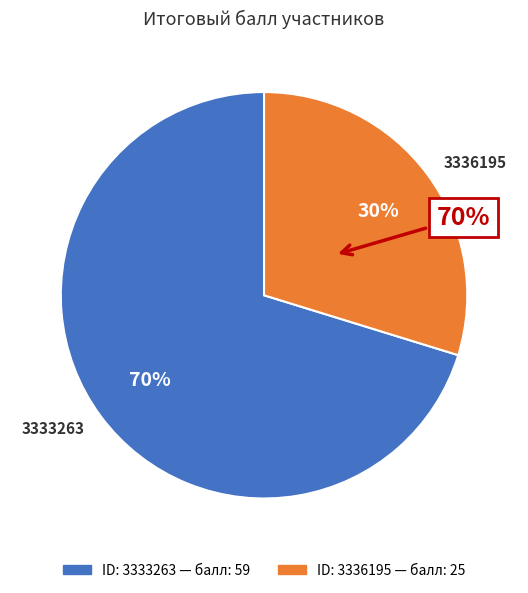

What is the smallest slice in the pie chart?

3336195